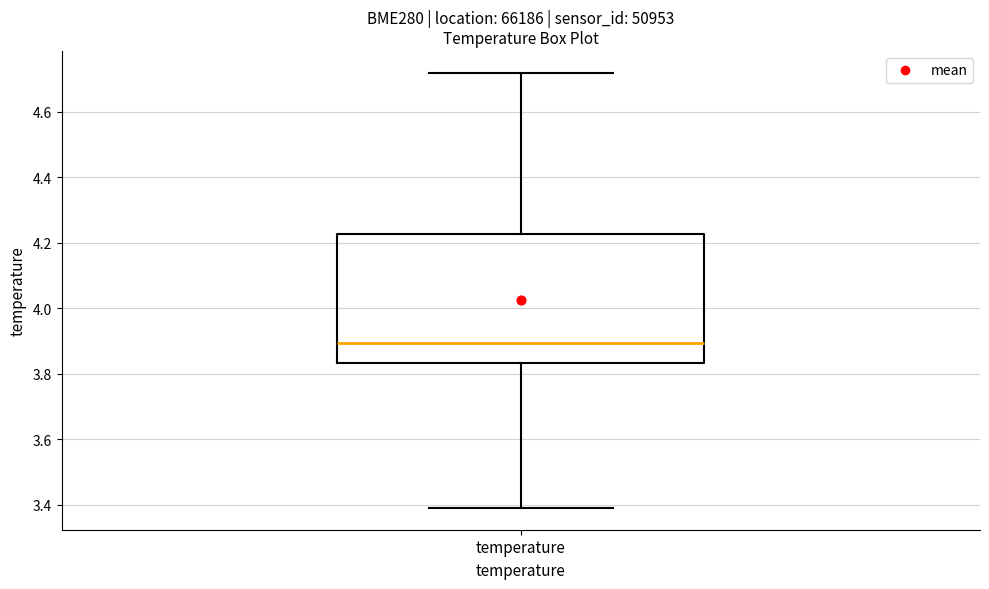

Transcribe this box plot: give where the median line is, the range the box spans, and where the two whiskers end, as read against the y-axis. The values are not printed on the chart, so give them approximately, as read against the axis.

median 3.90, box 3.84 to 4.22, whiskers 3.40 to 4.72